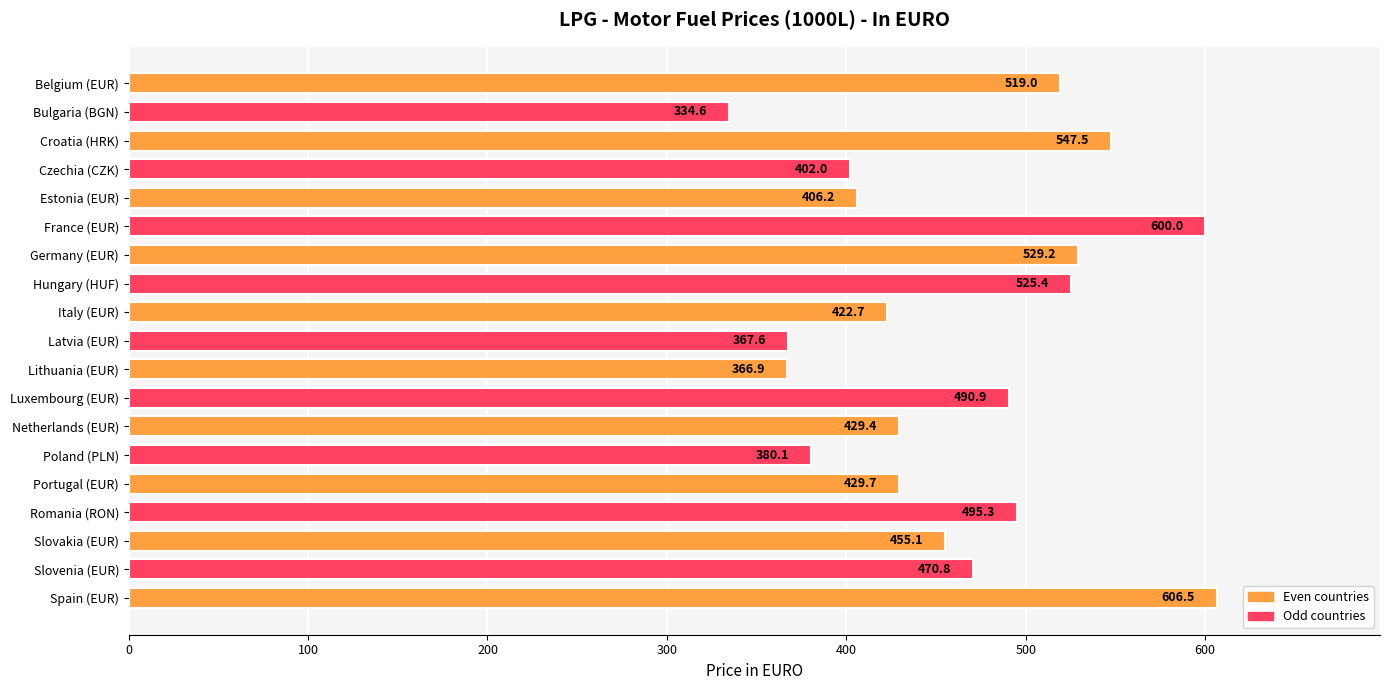

Rank the categories by value from lowest to highest.

Bulgaria (BGN), Lithuania (EUR), Latvia (EUR), Poland (PLN), Czechia (CZK), Estonia (EUR), Italy (EUR), Netherlands (EUR), Portugal (EUR), Slovakia (EUR), Slovenia (EUR), Luxembourg (EUR), Romania (RON), Belgium (EUR), Hungary (HUF), Germany (EUR), Croatia (HRK), France (EUR), Spain (EUR)